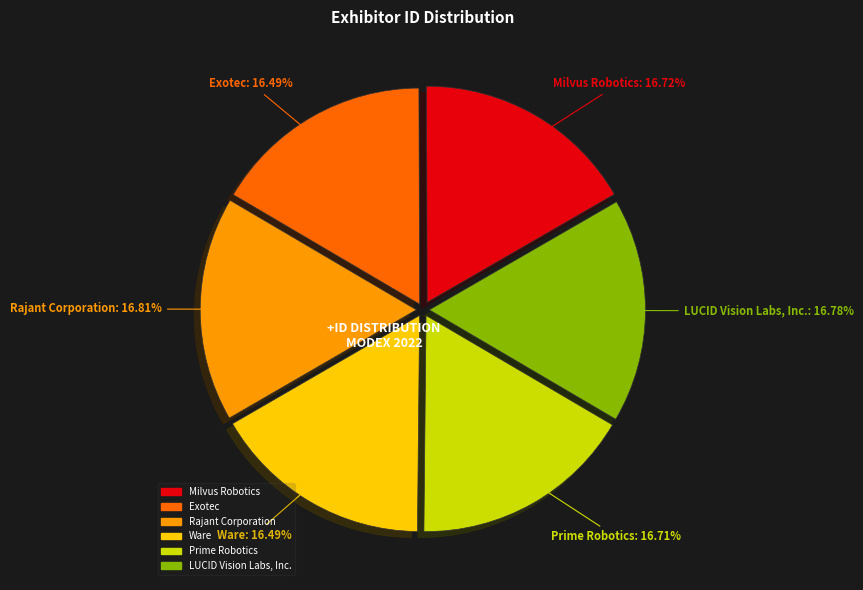

Is there any slice that represents more than half of the pie?

No